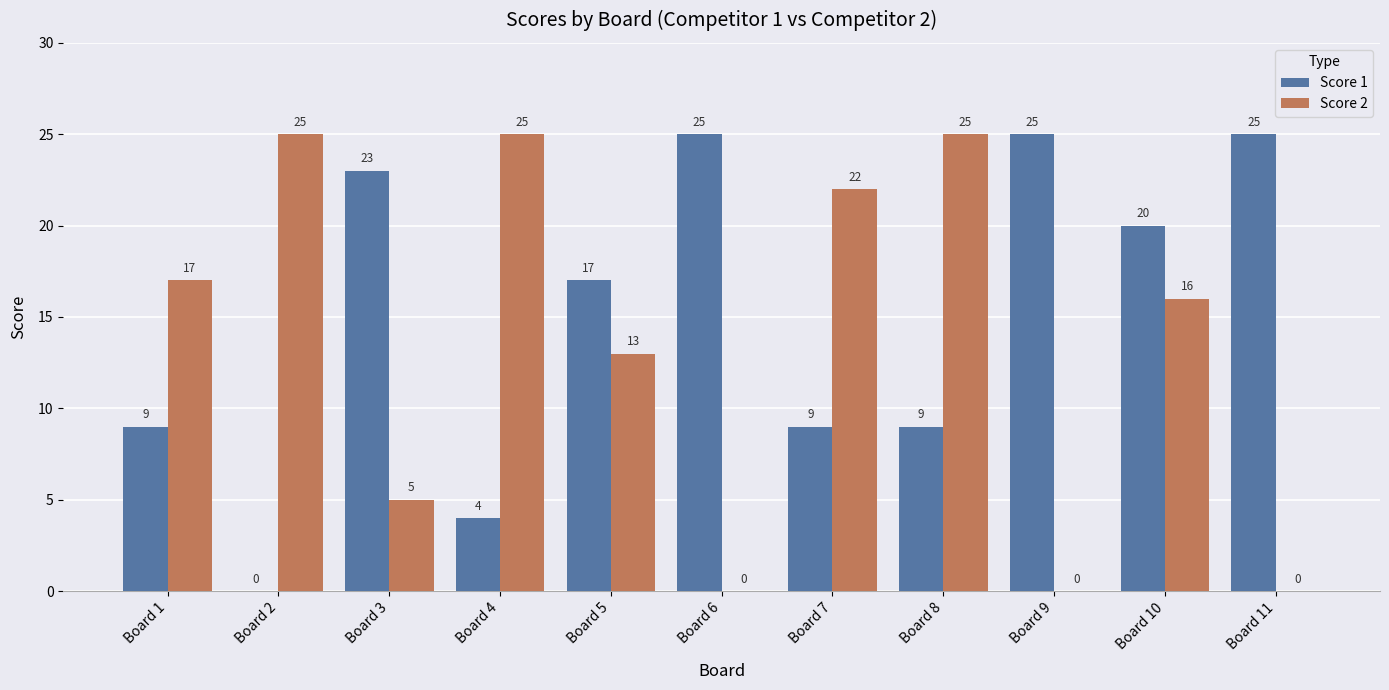

What is the total value across all series at Board 8?

34